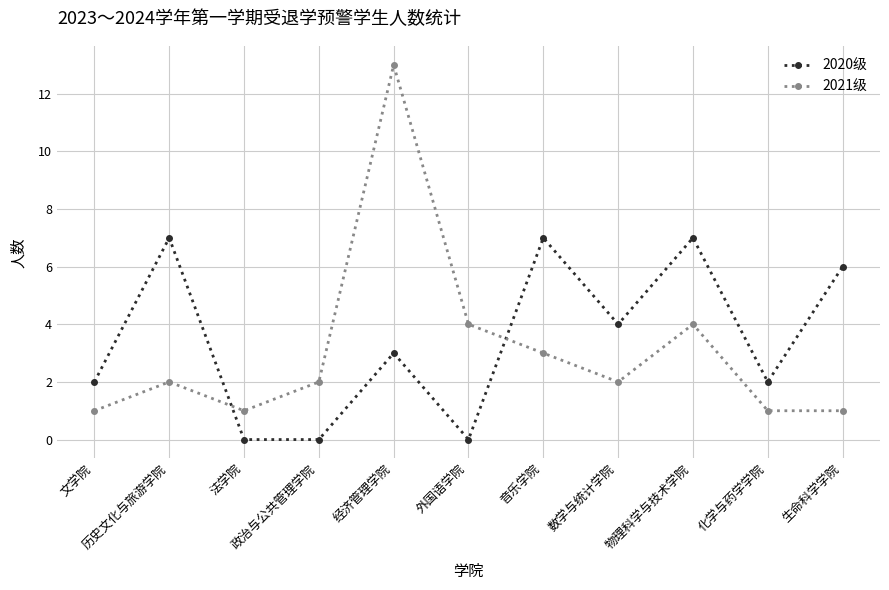

How many lines are shown in the chart?

2